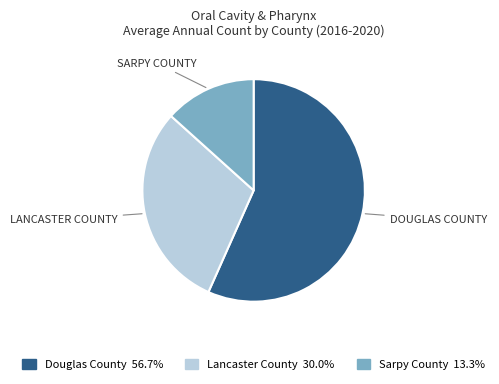

What is the ratio of the value at Lancaster County to the value at Sarpy County?

2.2